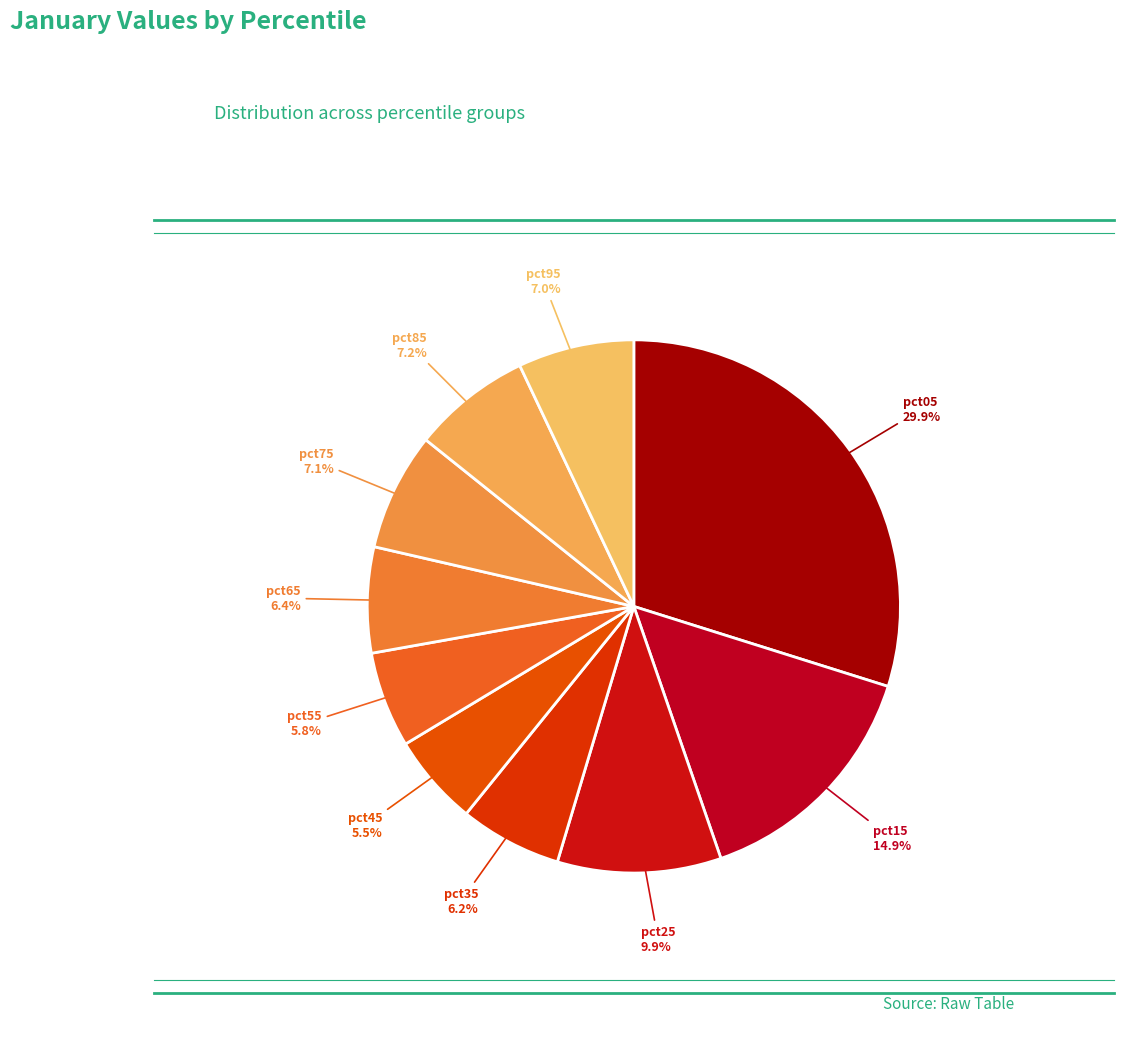

Count the number of slices in the pie.

10